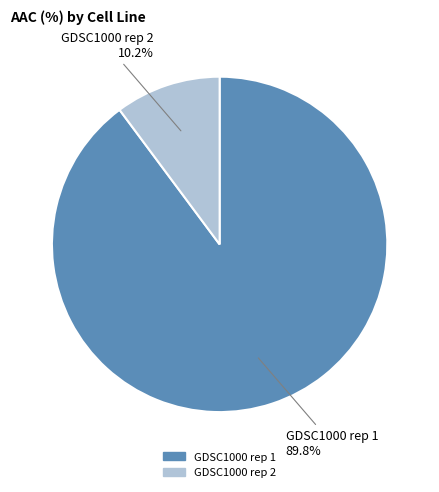

What portion of the pie excludes GDSC1000 rep 2?

89.8%